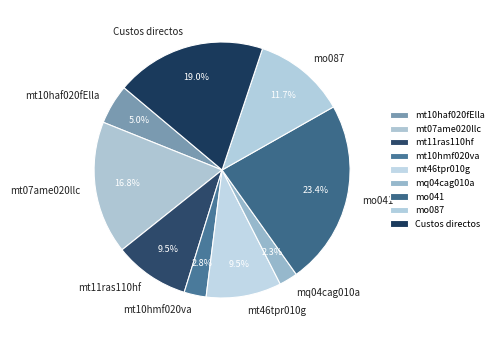

What percentage is the mt10haf020fElla slice, to the nearest percent?

5%